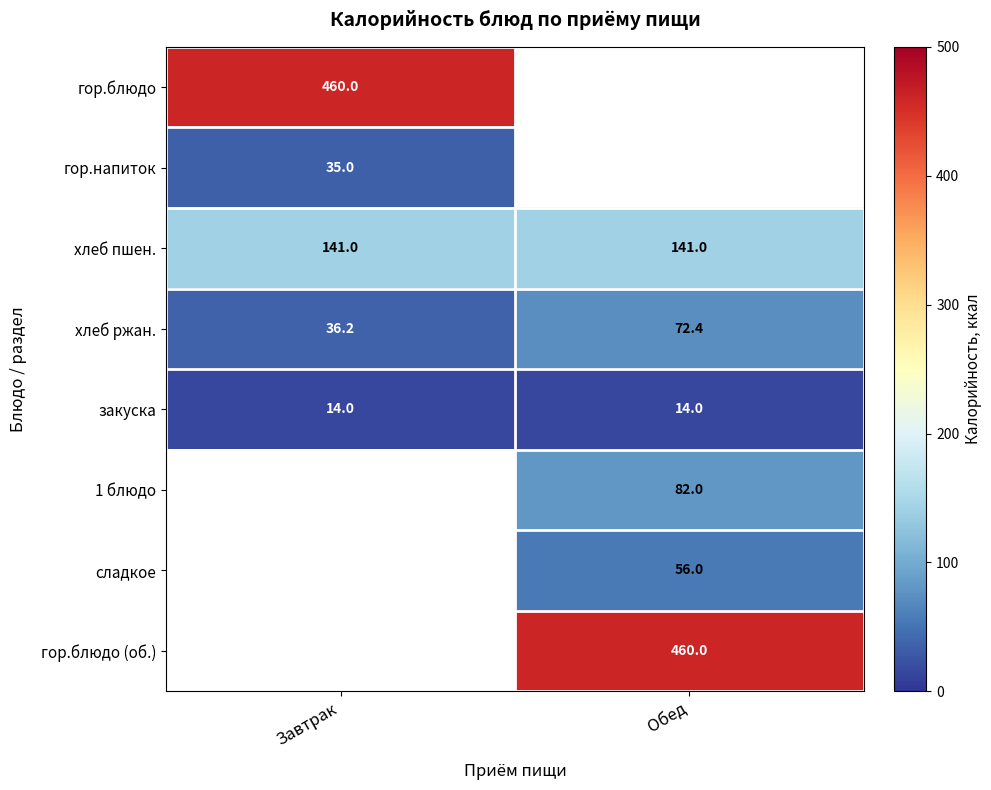

What is the lowest value of the хлеб пшен. series?

141.0